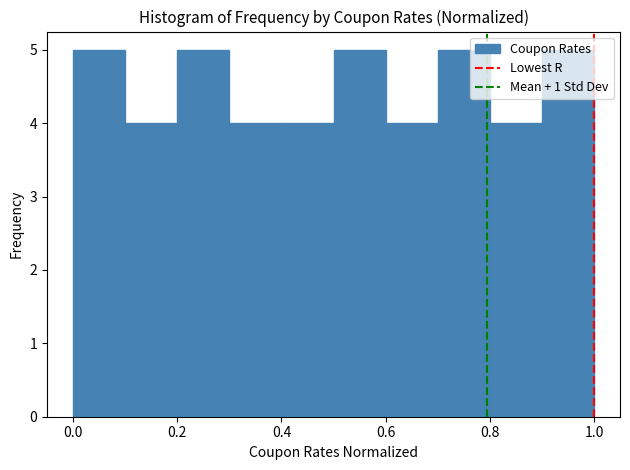

Reading left to right, list every bar in this chart as the range it spans on the x-axis followed by its height. The values are not printed on the chart, so give them approximately, as read against the axis.

0.0 to 0.1: 5
0.1 to 0.2: 4
0.2 to 0.3: 5
0.3 to 0.4: 4
0.4 to 0.5: 4
0.5 to 0.6: 5
0.6 to 0.7: 4
0.7 to 0.8: 5
0.8 to 0.9: 4
0.9 to 1.0: 5